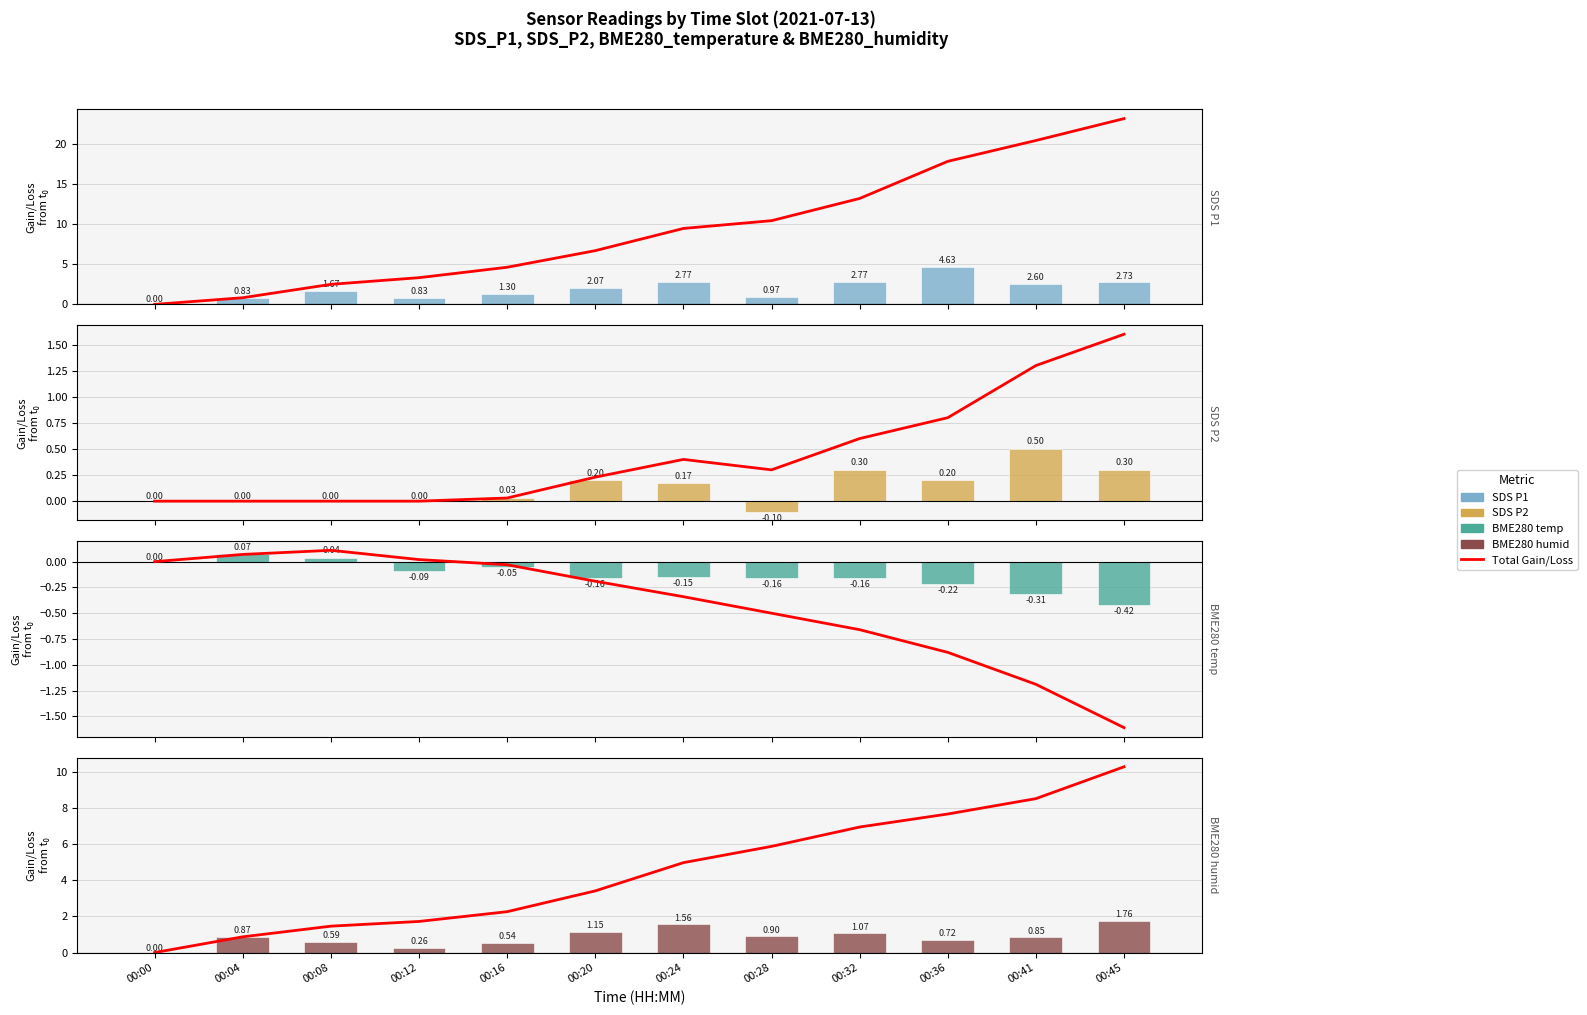

What is the difference between the maximum and minimum values in the SDS_P1 series?

4.6